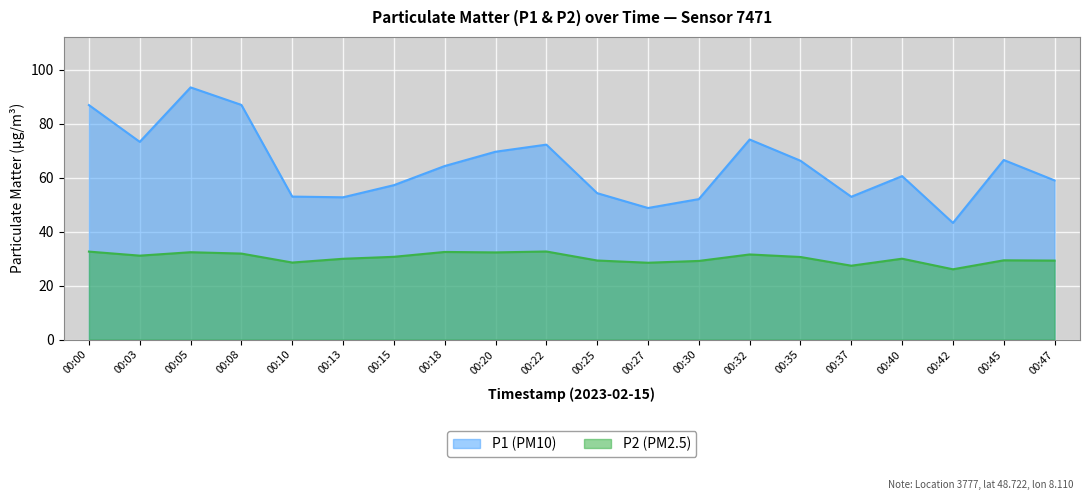

How many lines are shown in the chart?

2